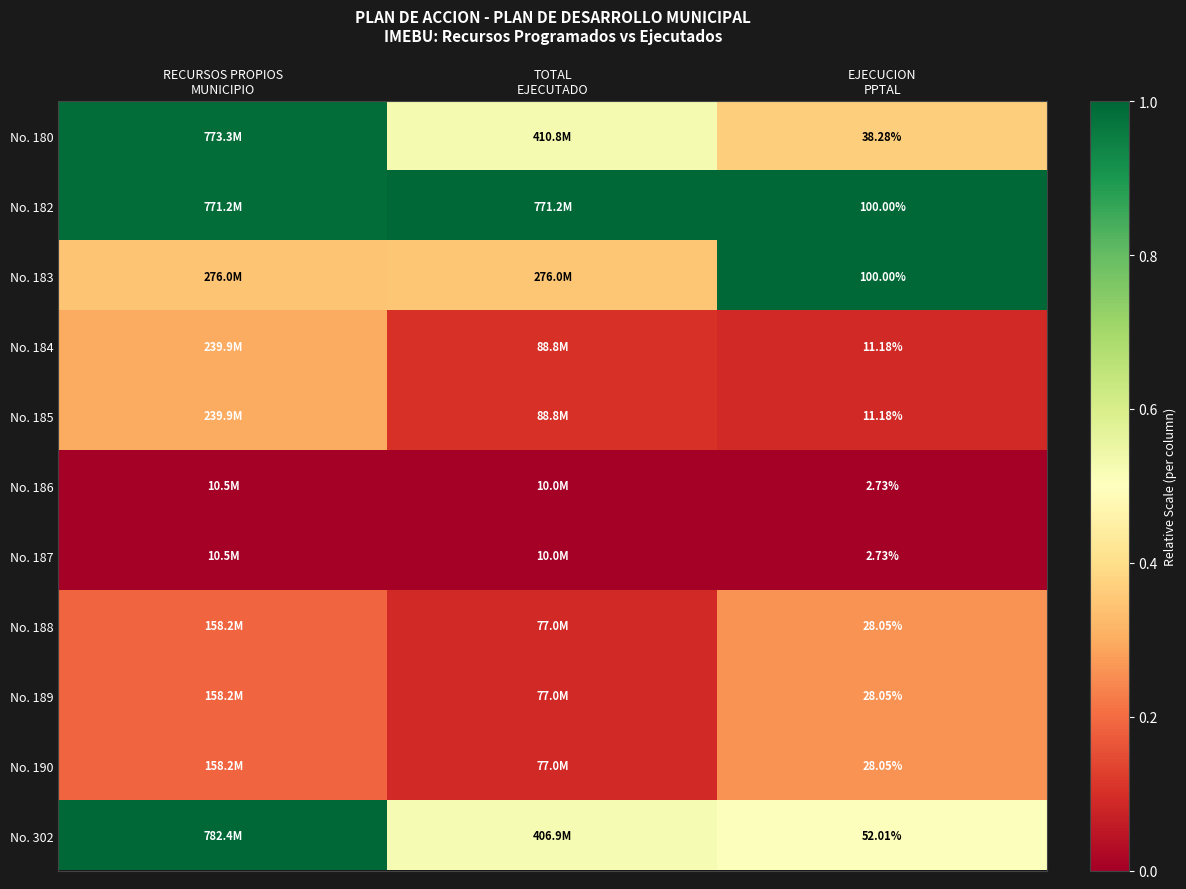

The value of No. 188 at EJECUCION PPTAL is 0.2. True or false?

False